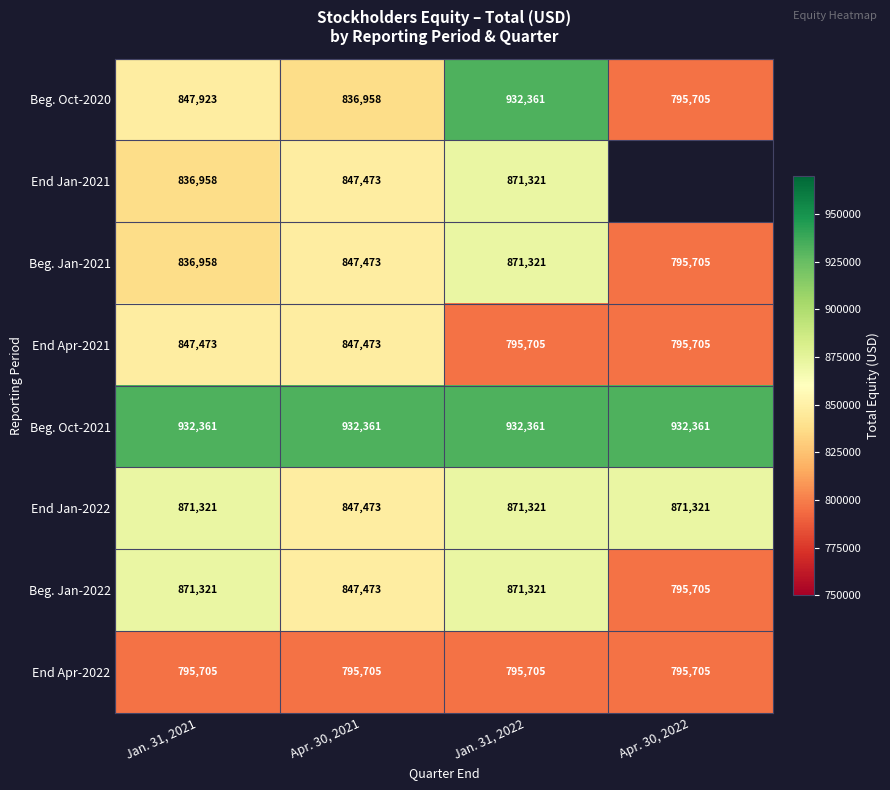

What is the minimum value shown in the chart?

795705.0